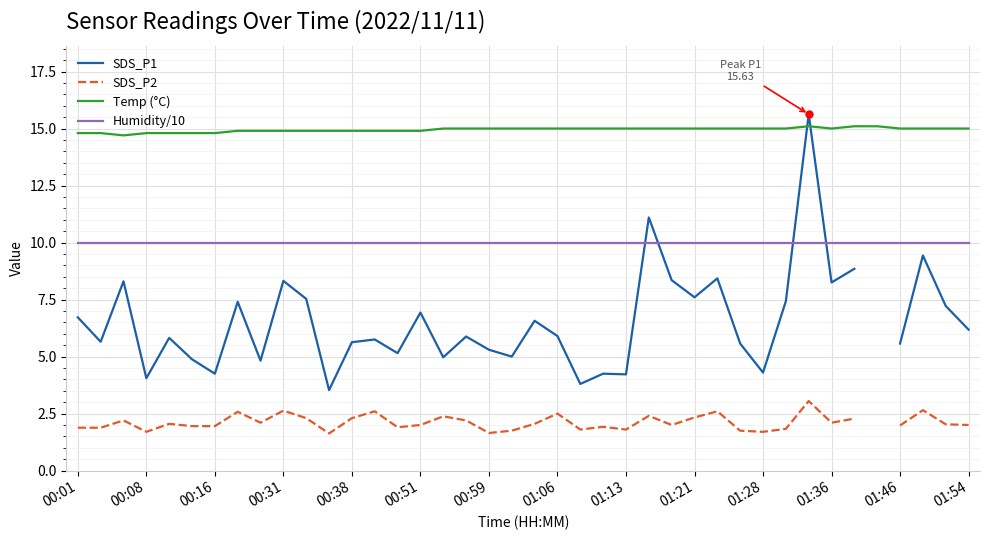

The value of Temp (°C) at 00:51 is 21.6. True or false?

False